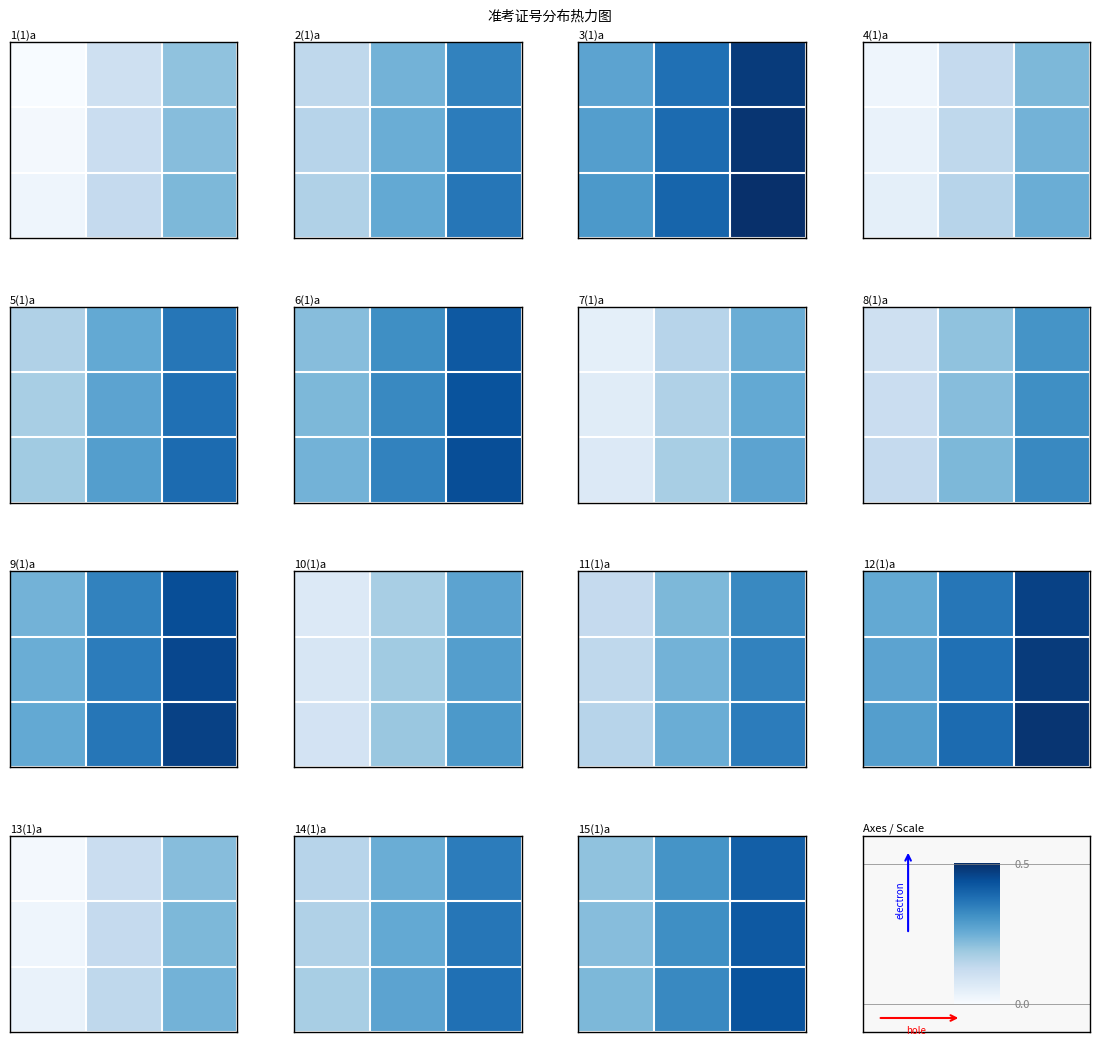

What is the total value across all series at 1?

1.9